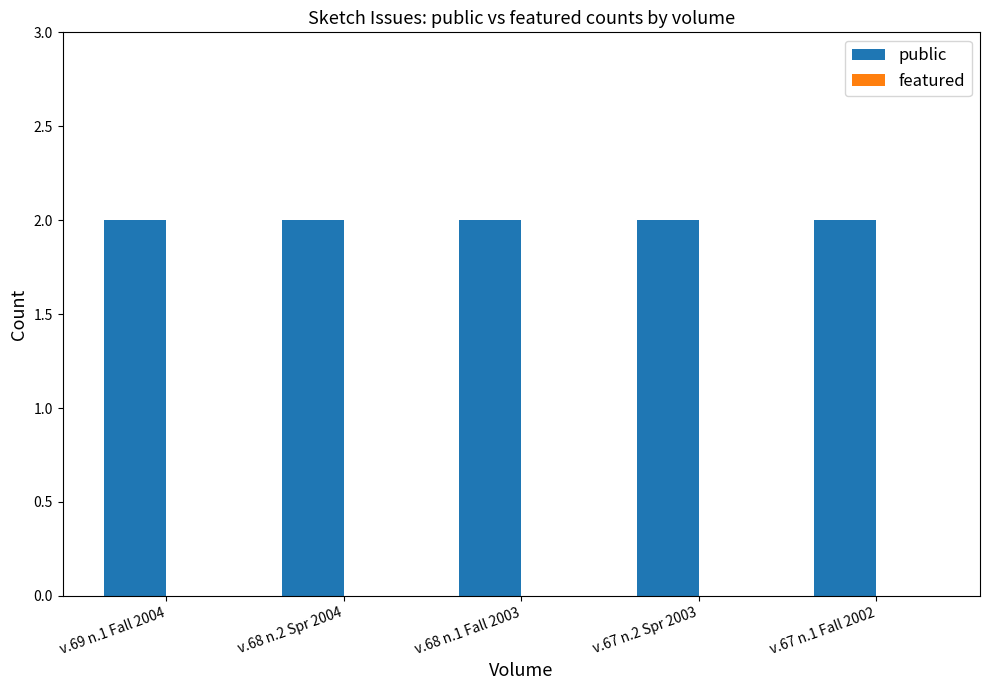

Reading right to left, extract all data points from this chart.

public: v.67 n.1 Fall 2002=2	v.67 n.2 Spr 2003=2	v.68 n.1 Fall 2003=2	v.68 n.2 Spr 2004=2	v.69 n.1 Fall 2004=2
featured: v.67 n.1 Fall 2002=0	v.67 n.2 Spr 2003=0	v.68 n.1 Fall 2003=0	v.68 n.2 Spr 2004=0	v.69 n.1 Fall 2004=0